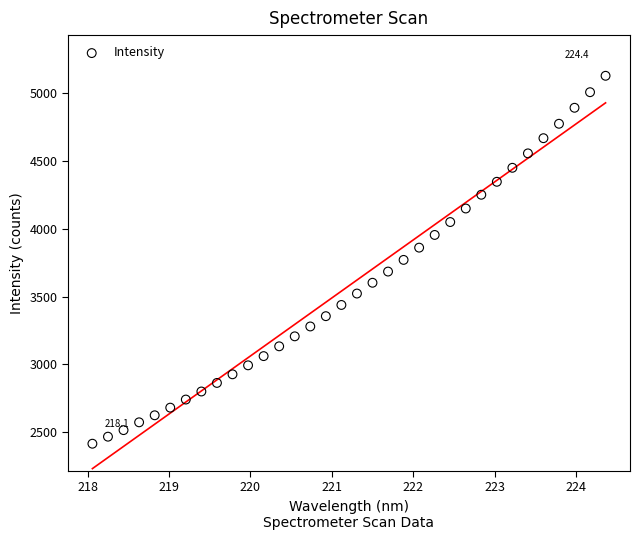

What is the range of X values (max minus min)?

6.3